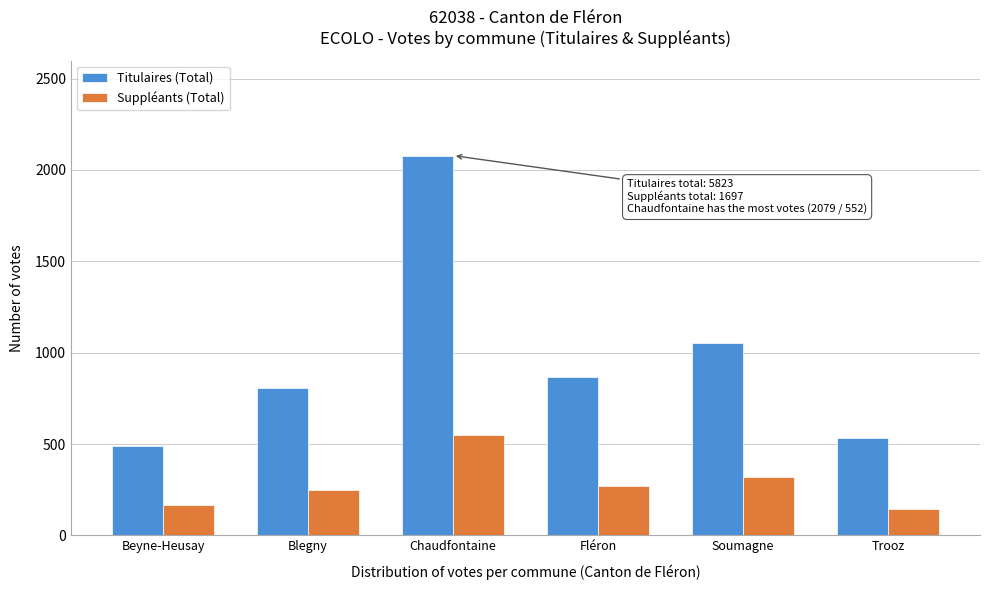

Reading right to left, what are all the values shown in this chart?

Titulaires (Total): Trooz=534	Soumagne=1051	Fléron=866	Chaudfontaine=2079	Blegny=806	Beyne-Heusay=487
Suppléants (Total): Trooz=145	Soumagne=318	Fléron=269	Chaudfontaine=552	Blegny=248	Beyne-Heusay=165